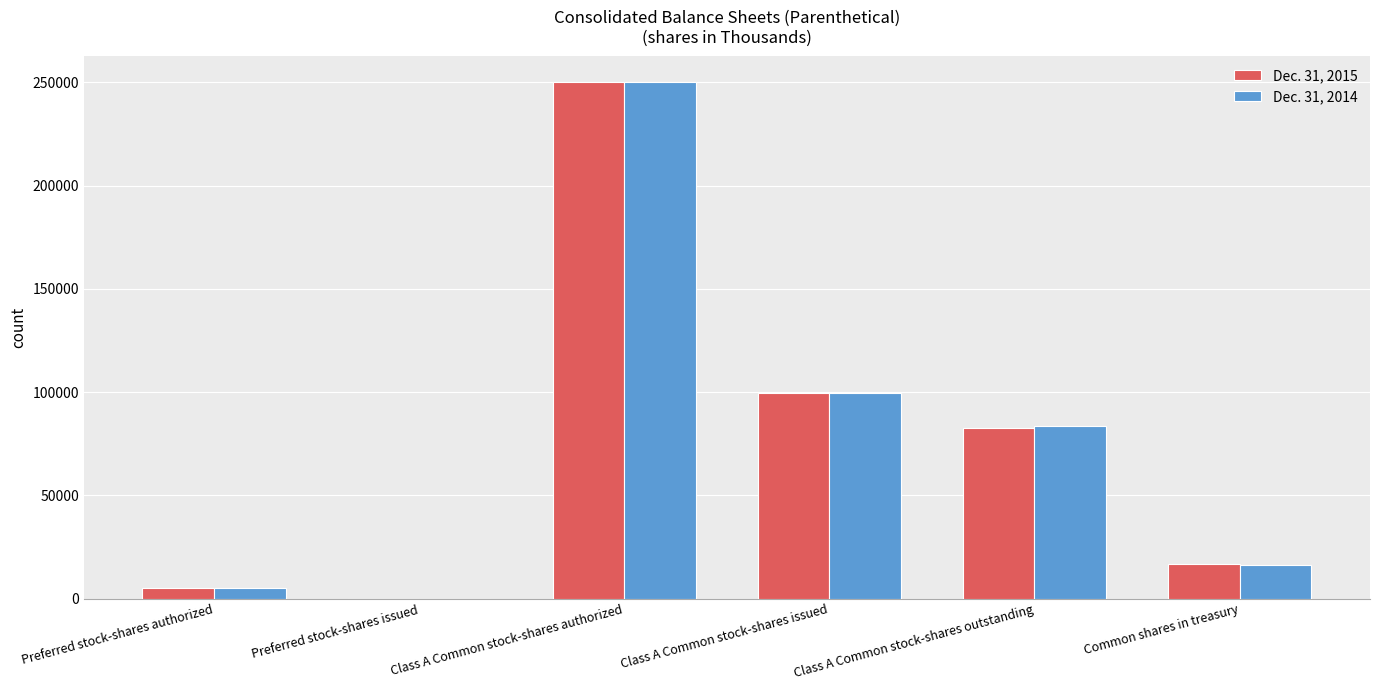

Reading left to right, extract all data points from this chart.

Dec. 31, 2015: Preferred stock-shares authorized=5000	Preferred stock-shares issued=0	Class A Common stock-shares authorized=250000	Class A Common stock-shares issued=99701	Class A Common stock-shares outstanding=82850	Common shares in treasury=16851
Dec. 31, 2014: Preferred stock-shares authorized=5000	Preferred stock-shares issued=0	Class A Common stock-shares authorized=250000	Class A Common stock-shares issued=99701	Class A Common stock-shares outstanding=83654	Common shares in treasury=16047